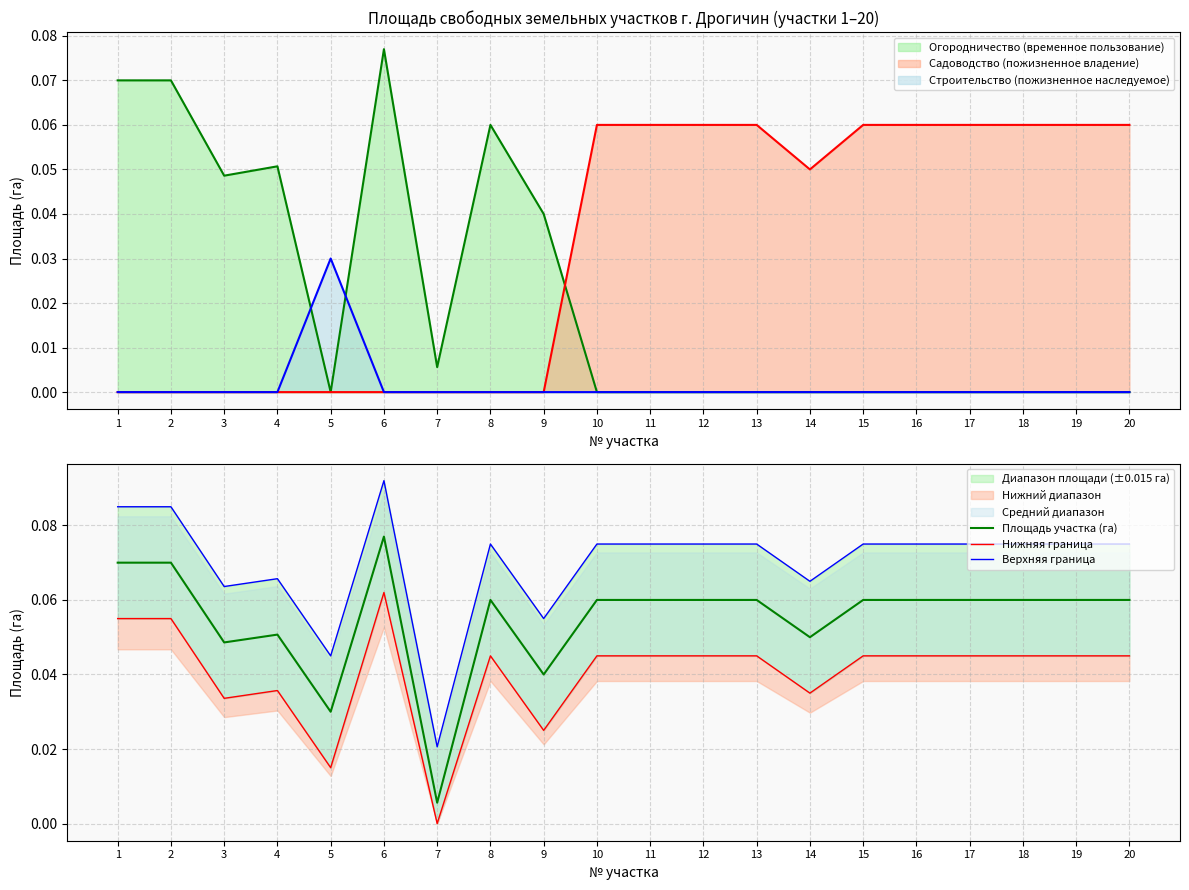

Rank the series at 8 from lowest to highest value.

Нижняя граница, Площадь участка (га), Верхняя граница